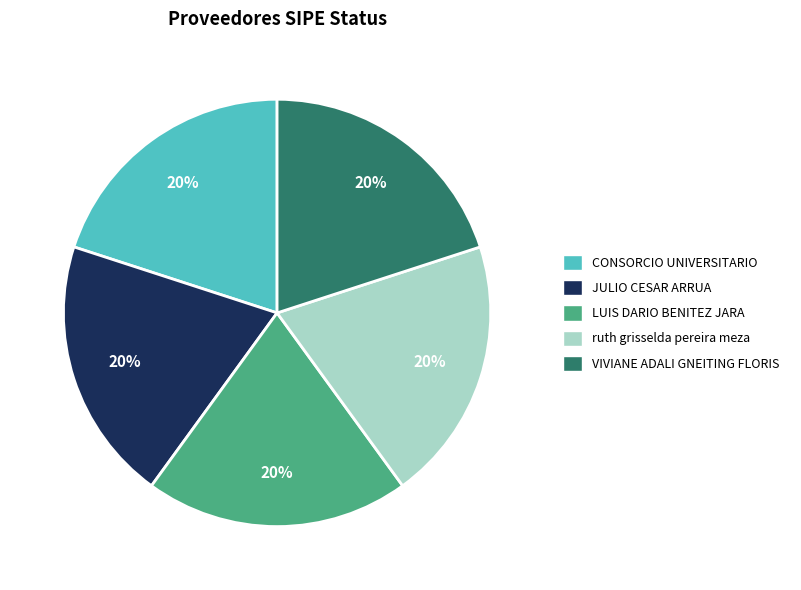

To the nearest percent, what portion does ruth grisselda pereira meza represent?

20%